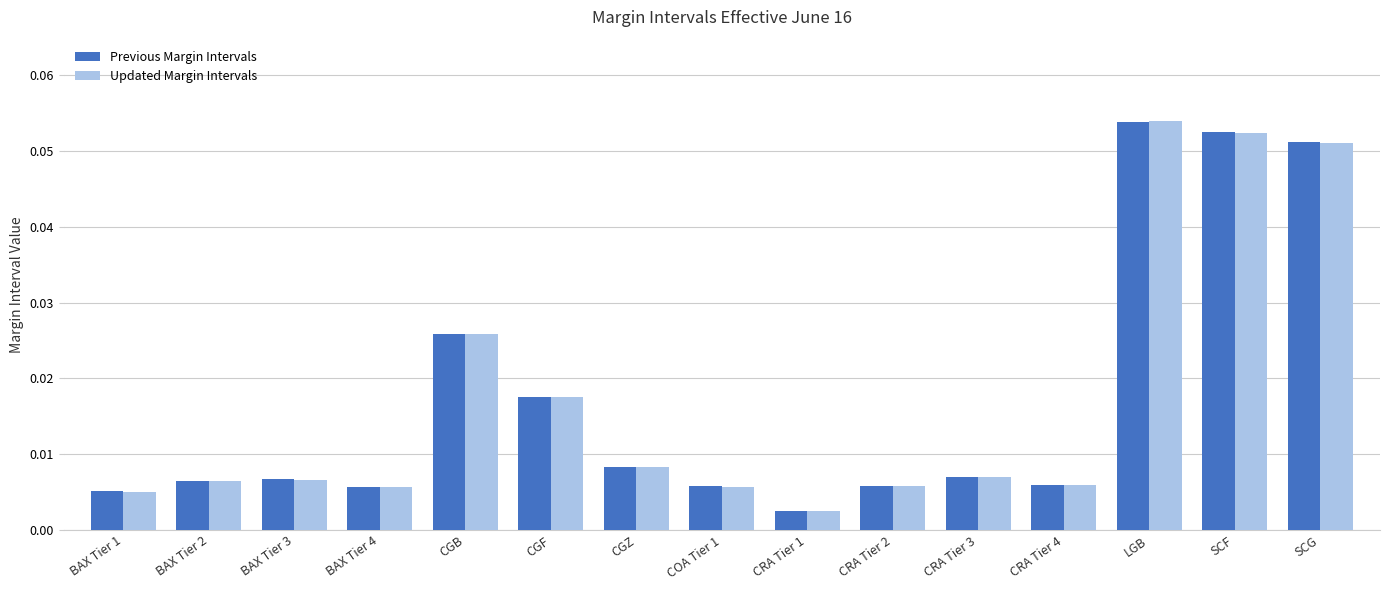

Which label corresponds to the smallest value in the chart?

CRA Tier 1